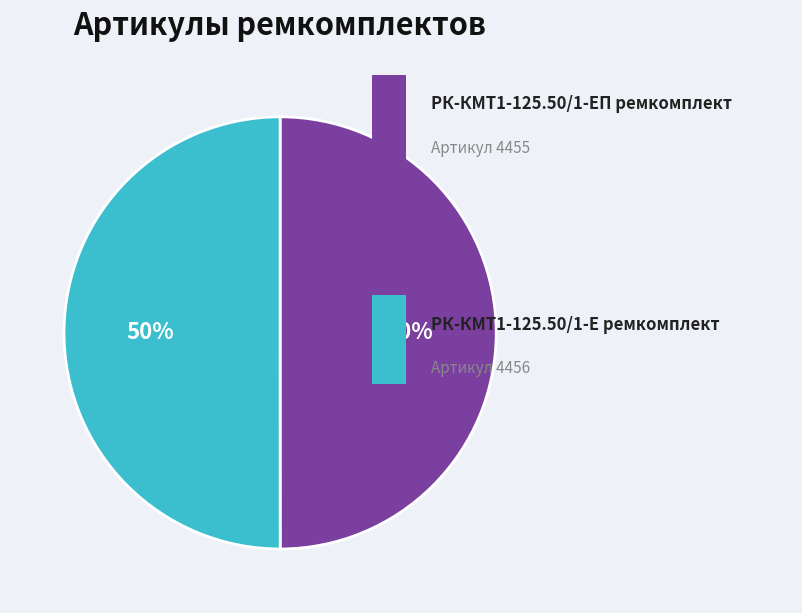

To the nearest percent, what is the average slice percentage?

50%